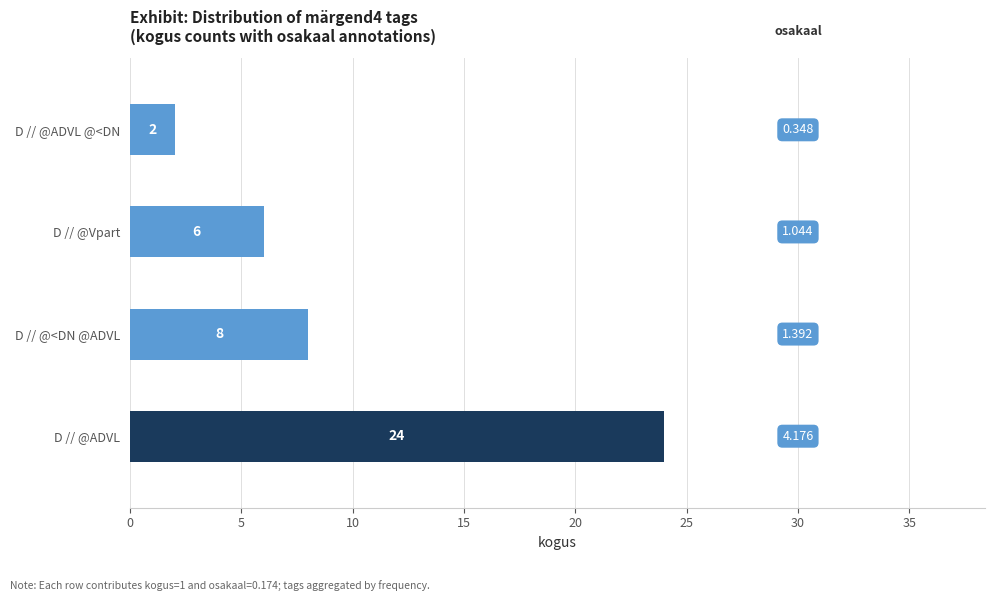

At which label is the value closest to 13?

D // @<DN @ADVL